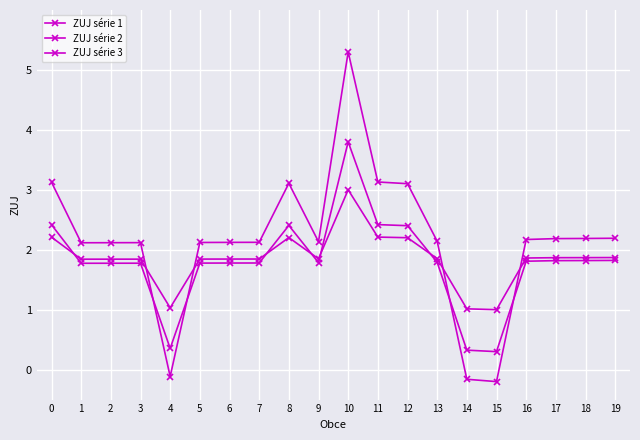

Reading left to right, transcribe all the data shown in this chart.

ZUJ série 1: 0=3.1	1=2.1	2=2.1	3=2.1	4=-0.1	5=2.1	6=2.1	7=2.1	8=3.1	9=2.1	10=5.3	11=3.1	12=3.1	13=2.1	14=-0.2	15=-0.2	16=2.2	17=2.2	18=2.2	19=2.2
ZUJ série 2: 0=2.4	1=1.8	2=1.8	3=1.8	4=0.4	5=1.8	6=1.8	7=1.8	8=2.4	9=1.8	10=3.8	11=2.4	12=2.4	13=1.8	14=0.3	15=0.3	16=1.8	17=1.8	18=1.8	19=1.8
ZUJ série 3: 0=2.2	1=1.8	2=1.8	3=1.8	4=1.0	5=1.8	6=1.8	7=1.8	8=2.2	9=1.8	10=3.0	11=2.2	12=2.2	13=1.9	14=1.0	15=1.0	16=1.9	17=1.9	18=1.9	19=1.9